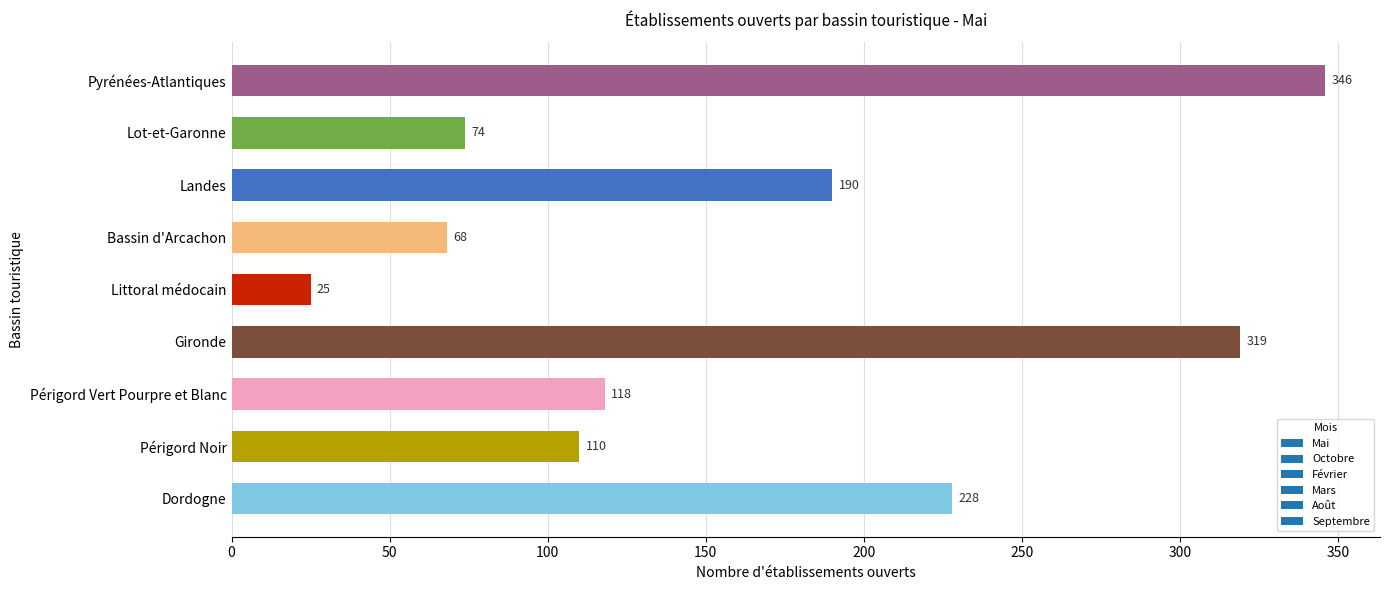

At which label is the value closest to 185?

Landes